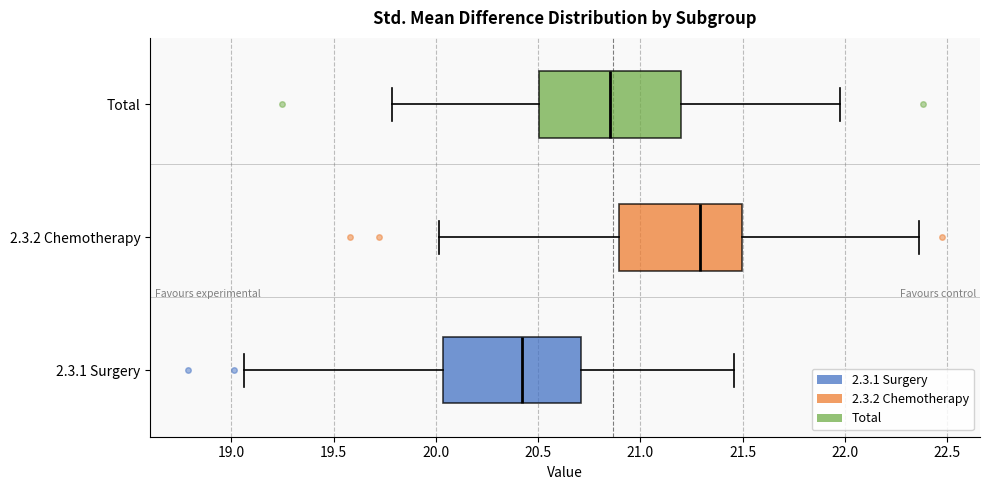

Where does the right whisker of the box for 2.3.2 Chemotherapy end on the x-axis? The values are not printed on the chart, so give them approximately, as read against the axis.

22.35